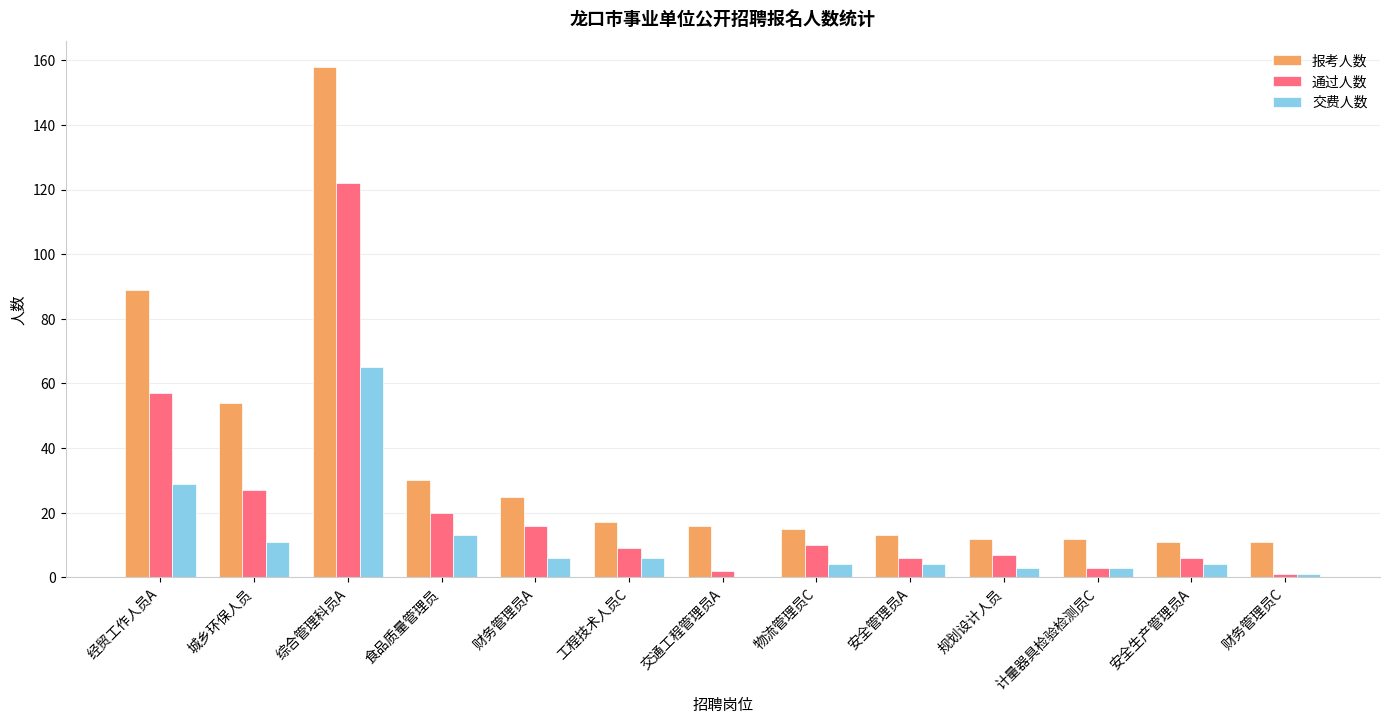

Reading left to right, what are all the values shown in this chart?

报考人数: 89	54	158	30	25	17	16	15	13	12	12	11	11
通过人数: 57	27	122	20	16	9	2	10	6	7	3	6	1
交费人数: 29	11	65	13	6	6	0	4	4	3	3	4	1